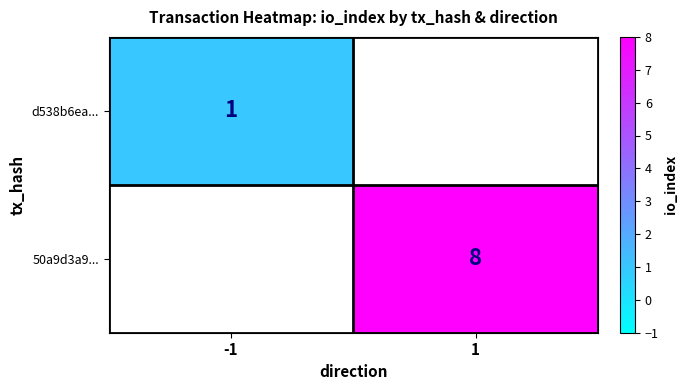

What is the smallest value displayed?

1.0